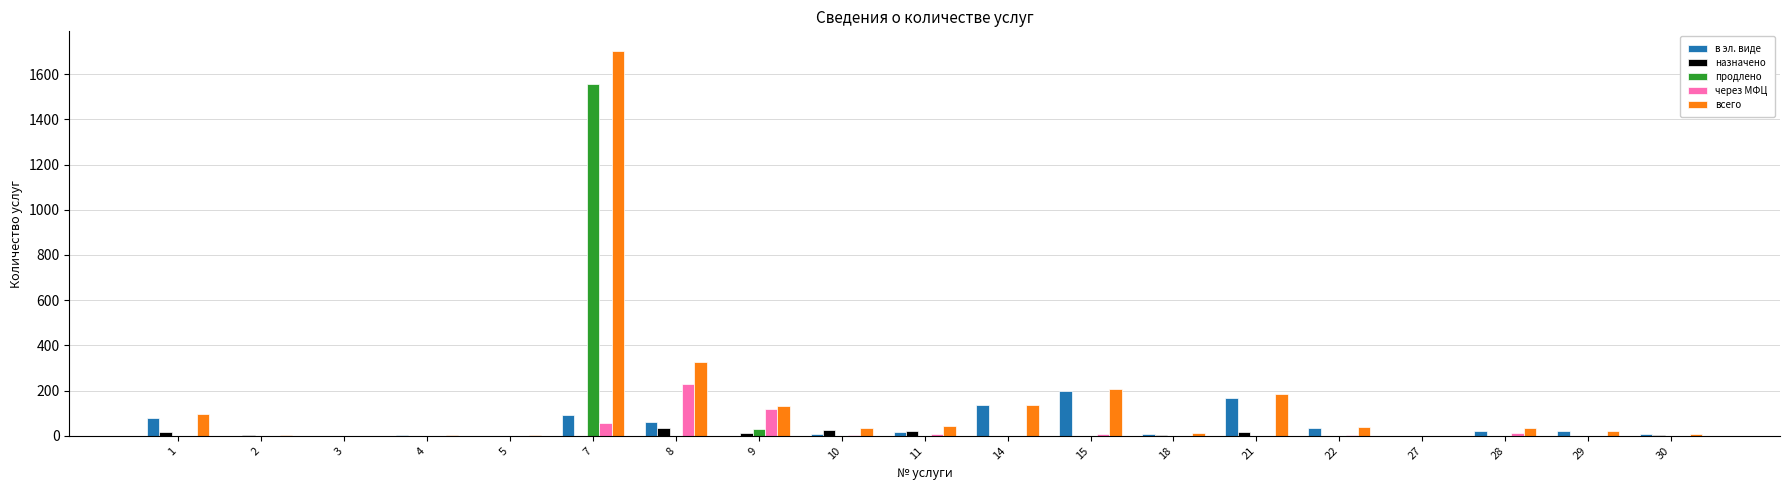

Which series changed the most between 7 and 30?

всего